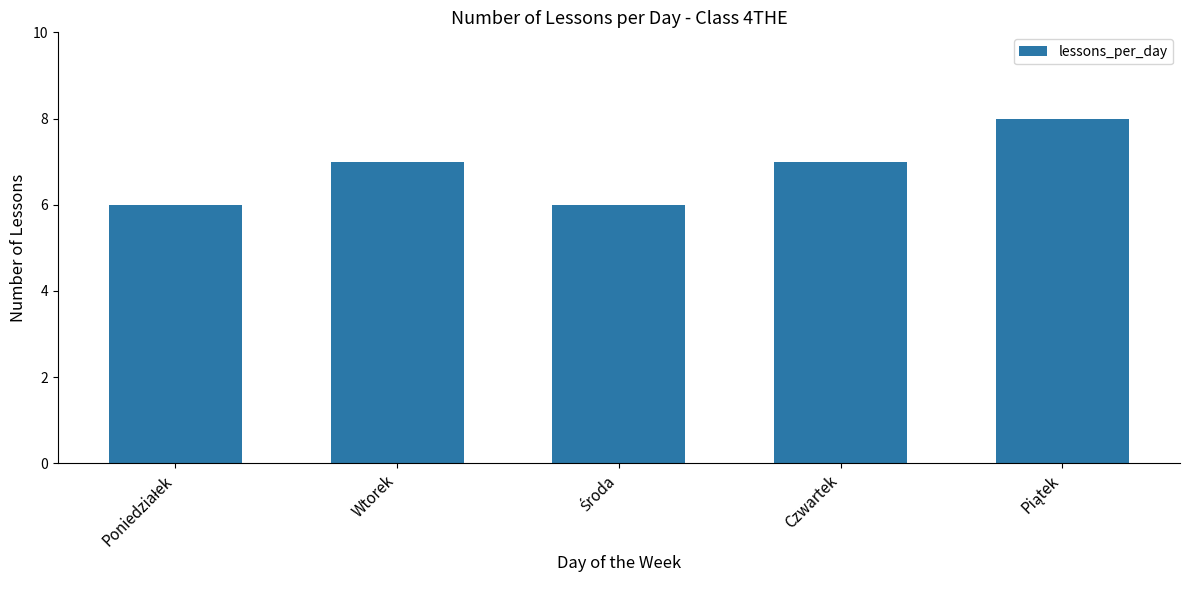

What is the minimum value shown in the chart?

6